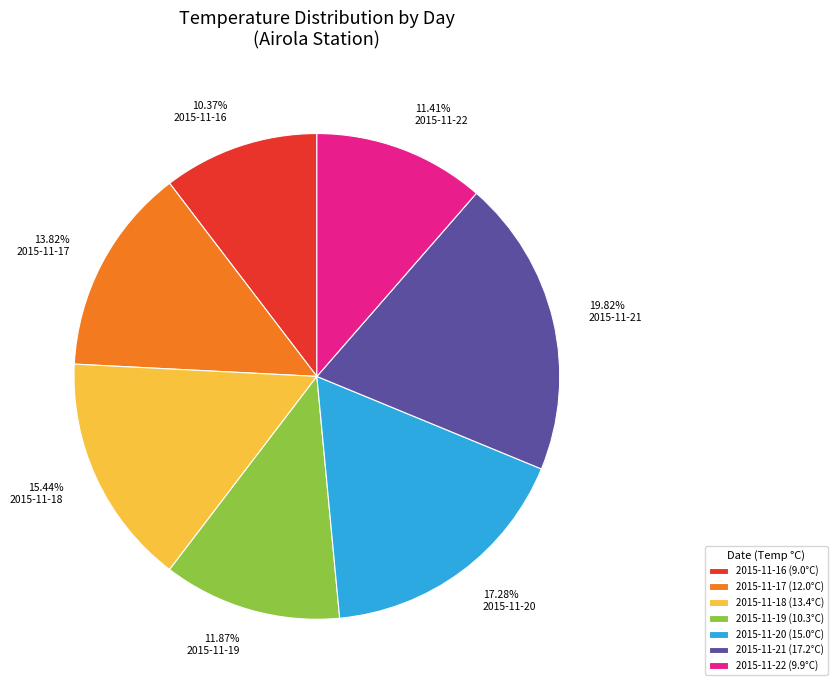

To the nearest percent, what percentage of the pie is 2015-11-21?

20%